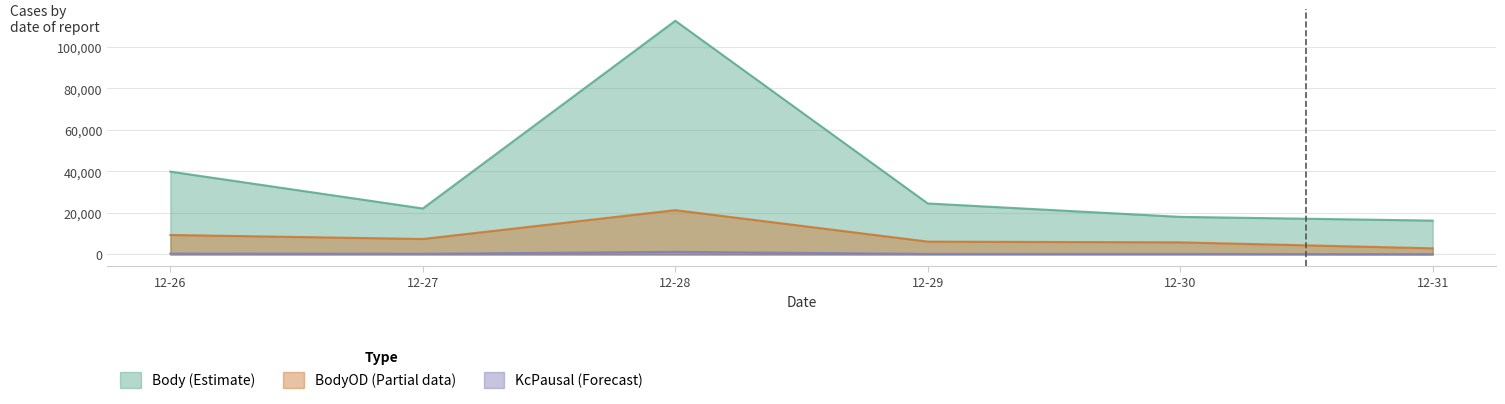

At which label is KcPausal closest to 690?

12-26